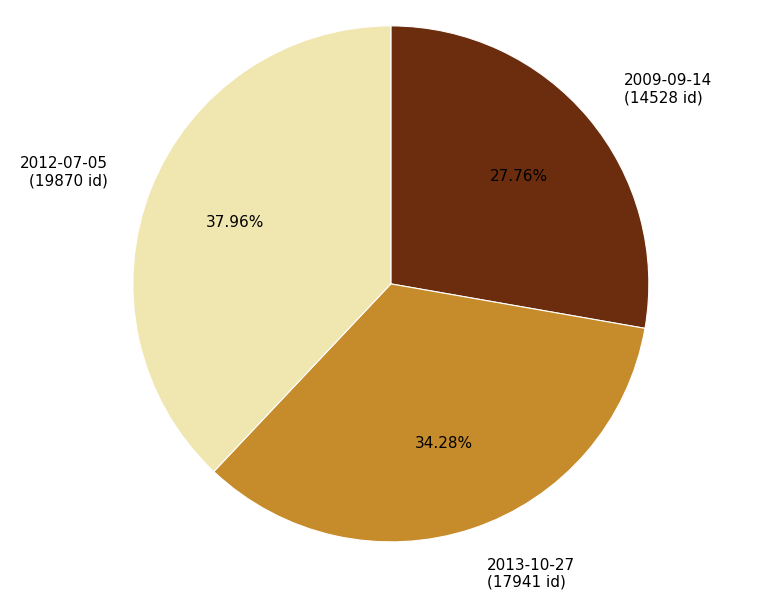

Does 2013-10-27 account for over 50% of the chart?

No